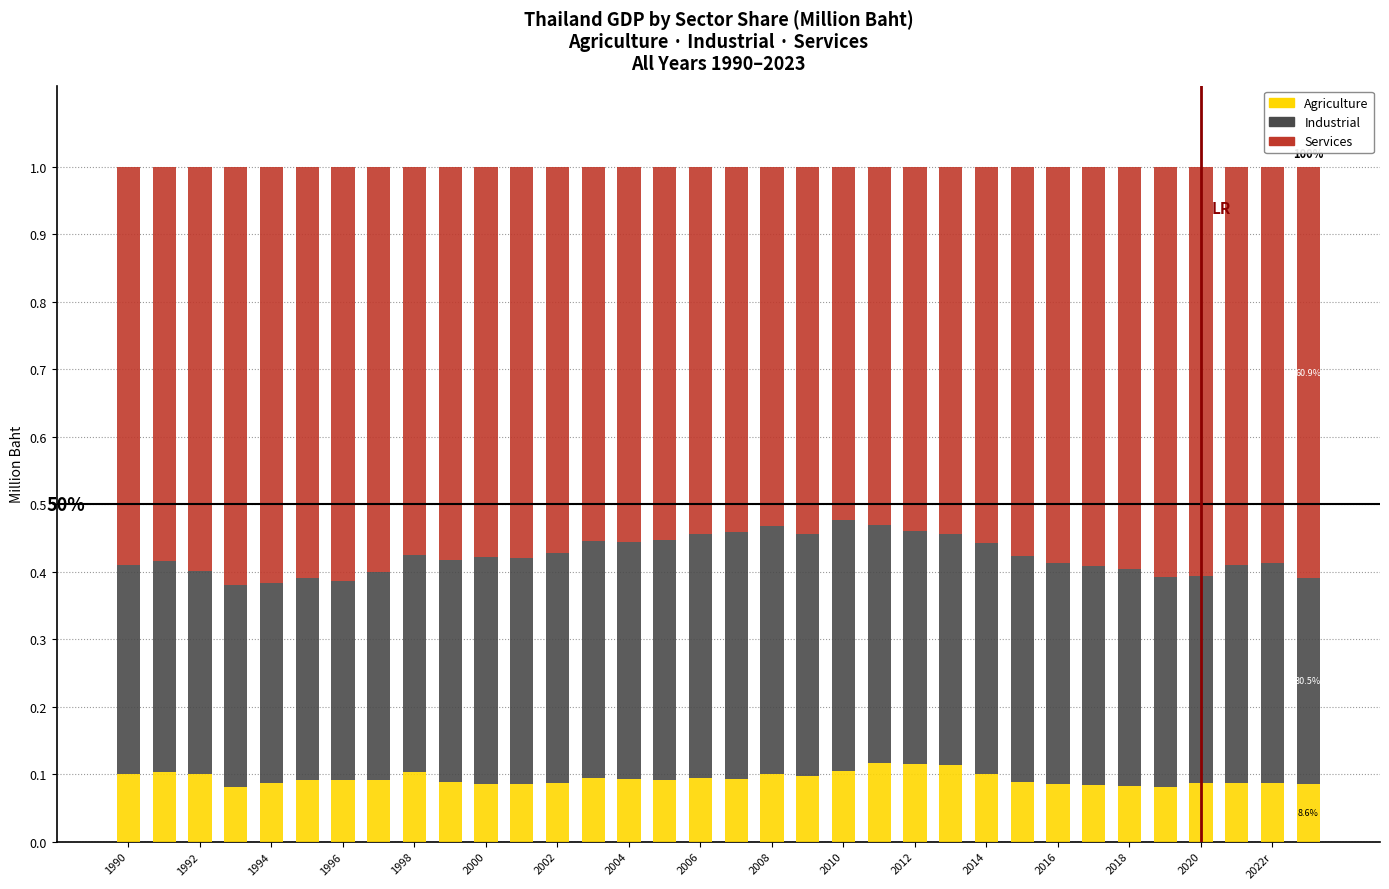

What is the sum of all Agriculture values?

3.2